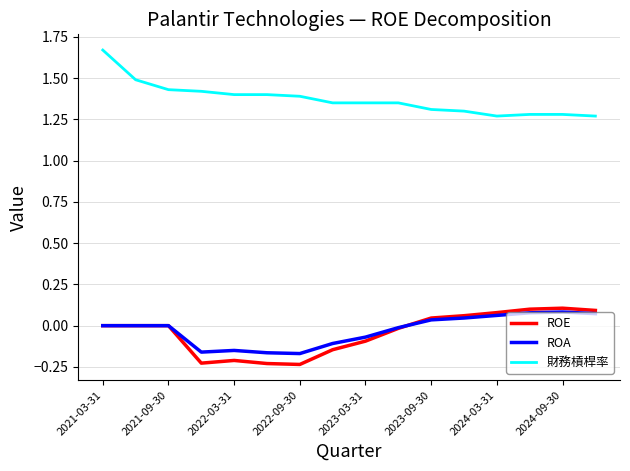

Which series has the largest total across all categories?

財務槓桿率